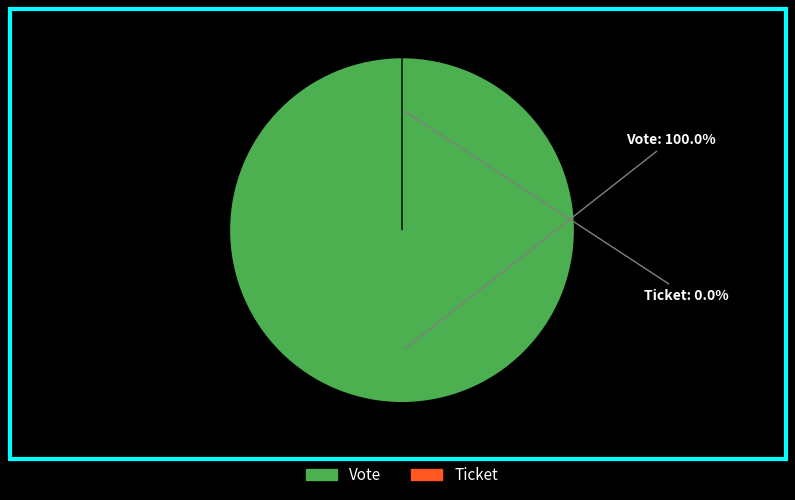

What percentage is the Vote slice, to the nearest percent?

100%